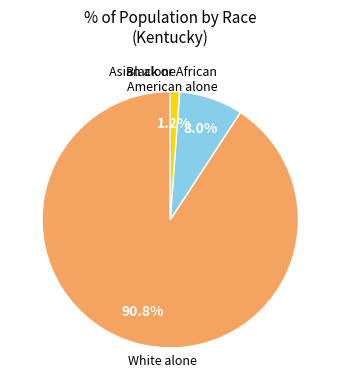

Is there any slice that represents more than half of the pie?

Yes